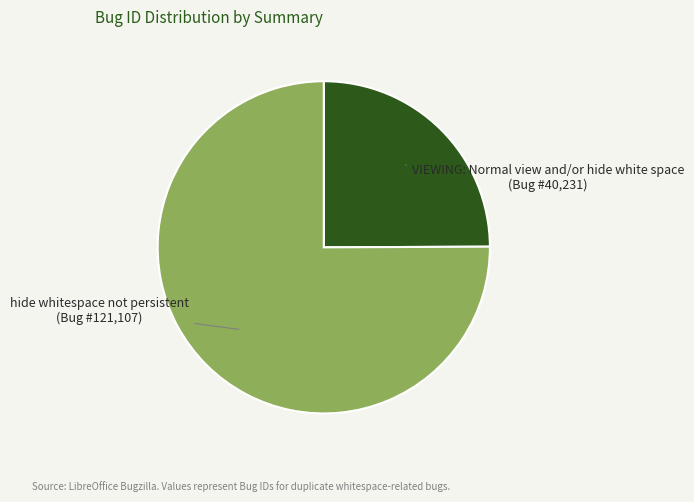

Does any single category account for the majority?

Yes